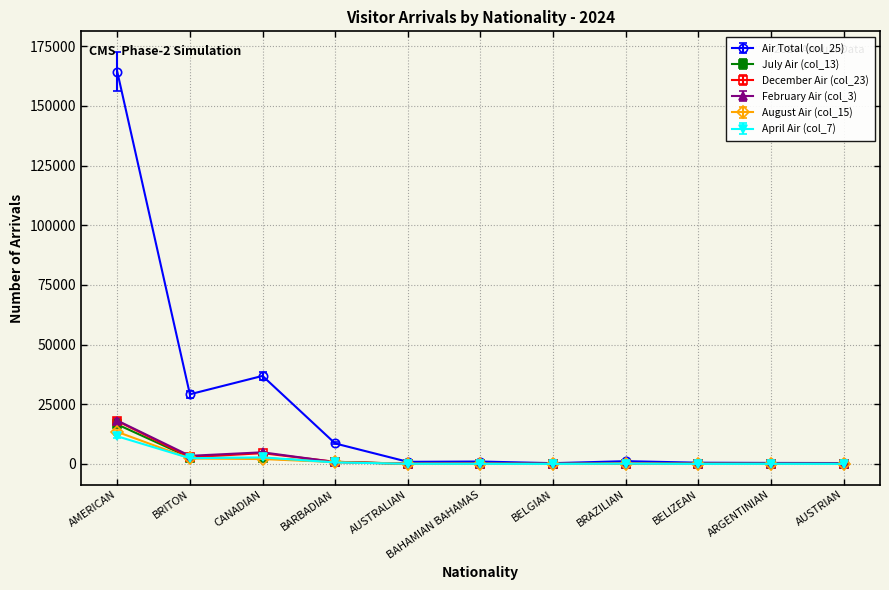

The value of Air Total (col_25) at BRITON is 6144. True or false?

False